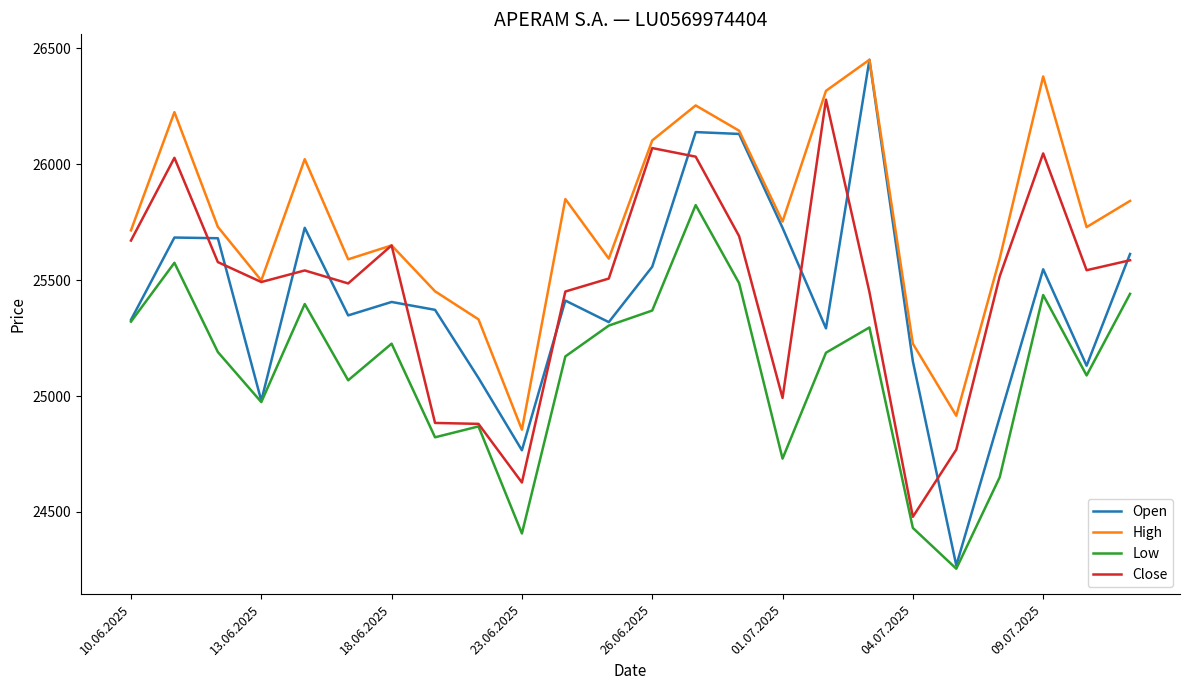

What is the minimum value shown in the chart?

24255